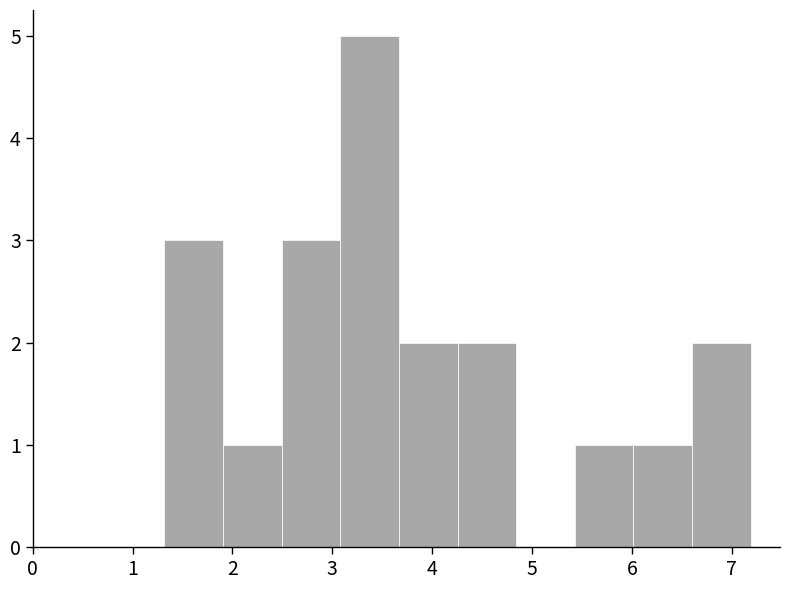

What is the height of the bar covering 1.3 to 1.9 on the x-axis? Neither the bar edges nor the heights are printed on the chart, so give them approximately, as read against the axes.

3